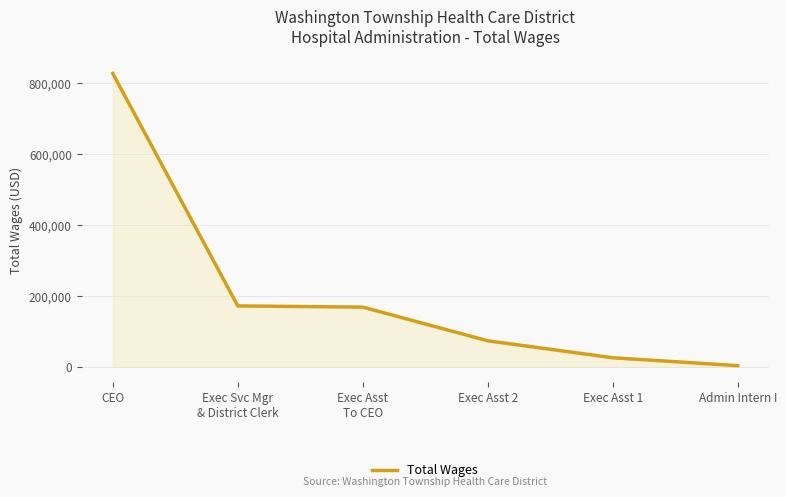

True or false: there are more than 2 points higher than both neighbors.

False